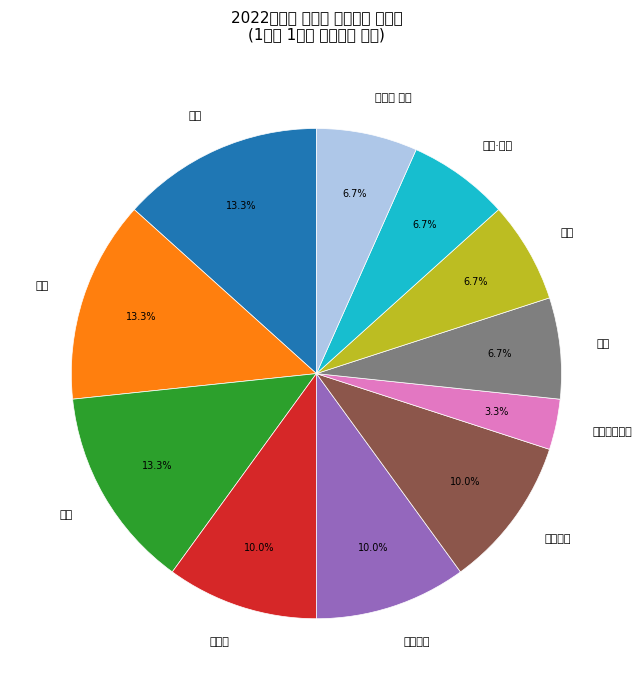

Which slice is the largest?

국어